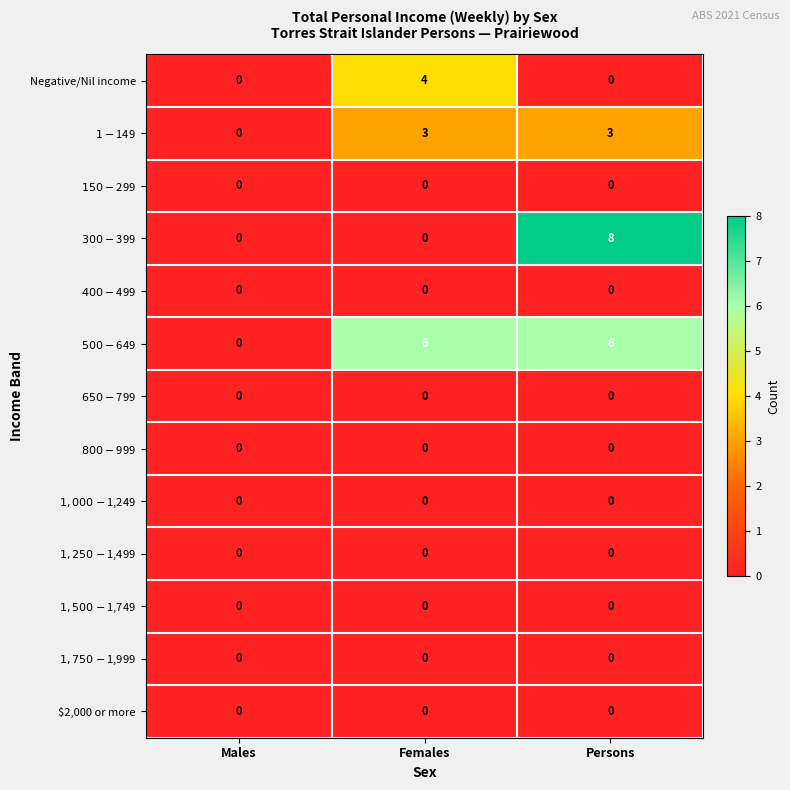

Which series has the largest total across all categories?

$500-$649